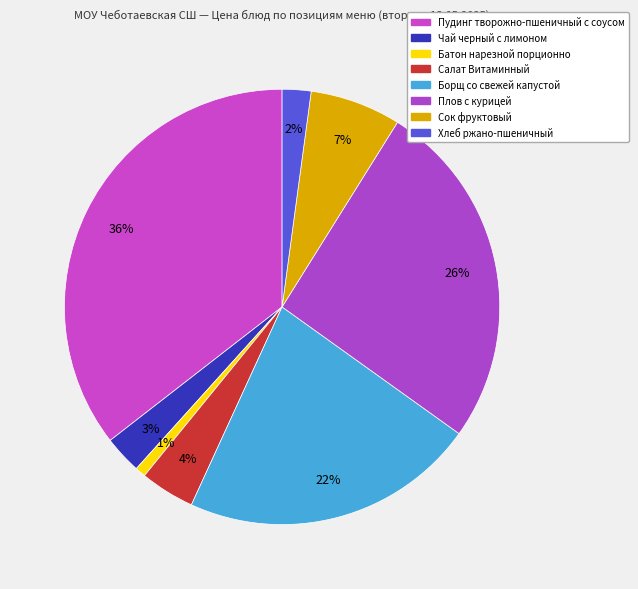

Between Пудинг творожно-пшеничный с соусом and Чай черный с лимоном, which is larger?

Пудинг творожно-пшеничный с соусом